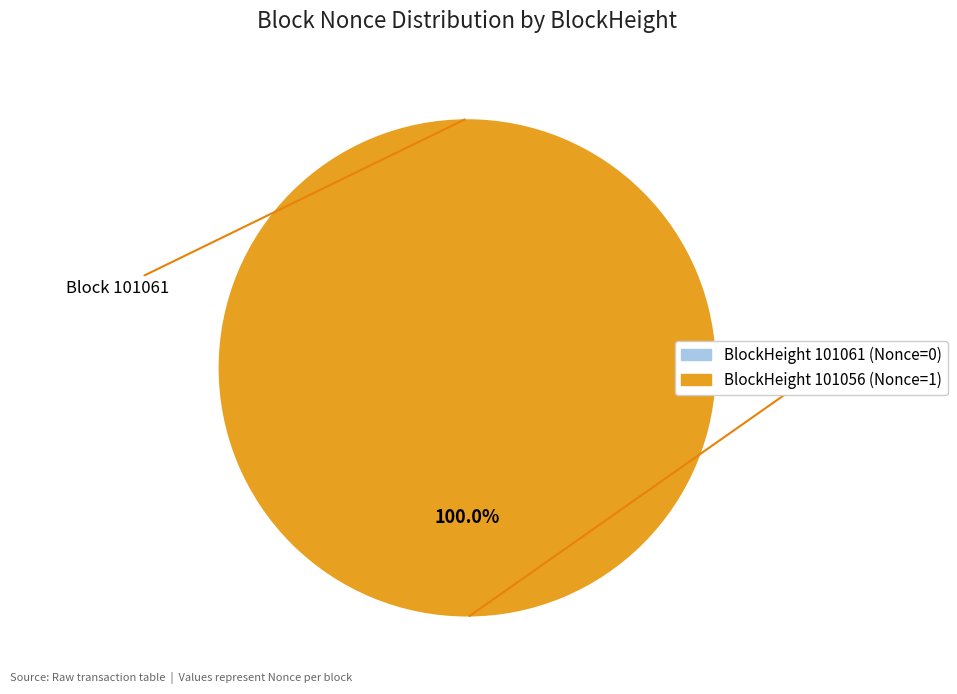

How many segments does this pie chart have?

2